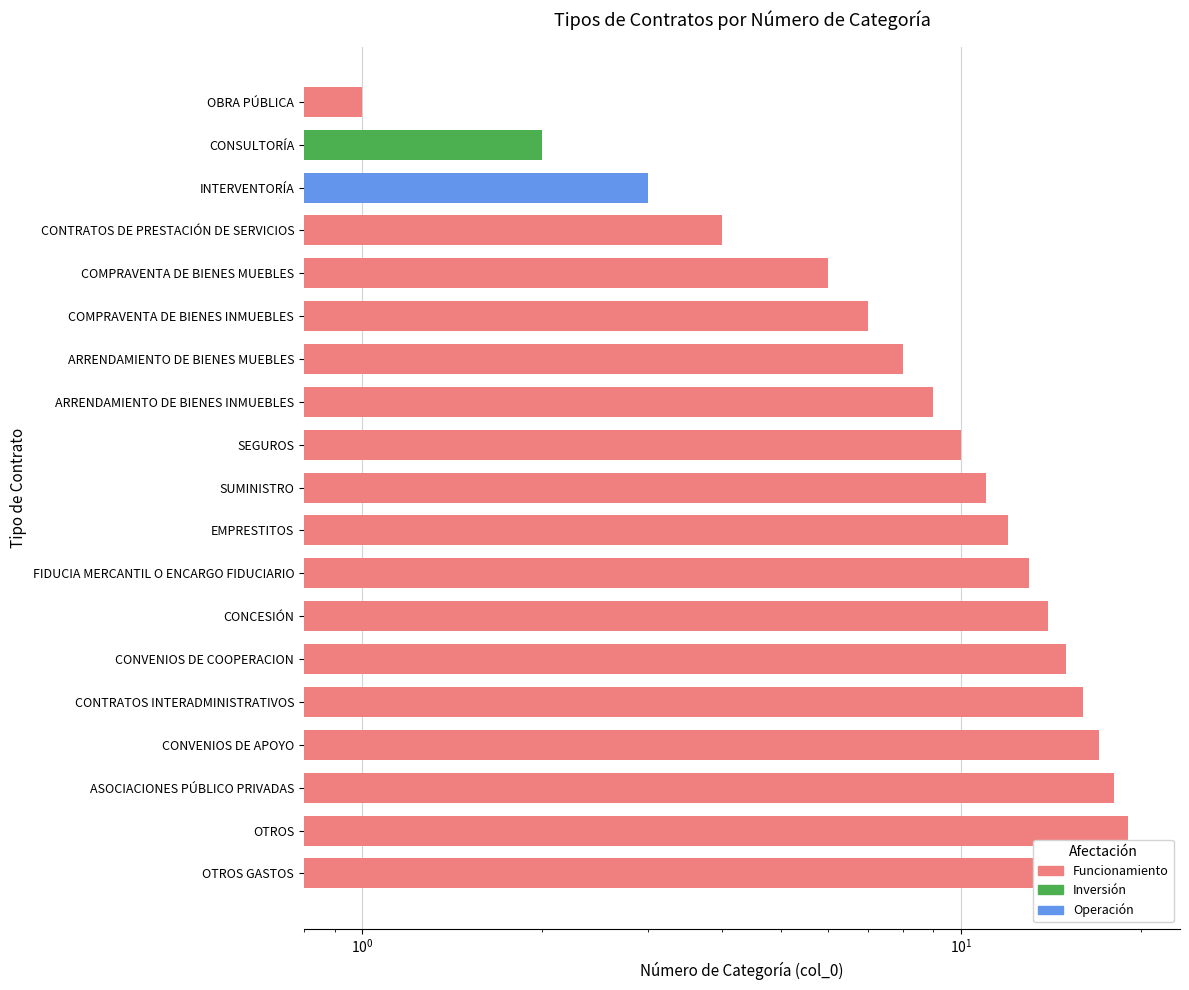

Reading right to left, transcribe all the data shown in this chart.

OTROS GASTOS=20	OTROS=19	ASOCIACIONES PÚBLICO PRIVADAS=18	CONVENIOS DE APOYO=17	CONTRATOS INTERADMINISTRATIVOS=16	CONVENIOS DE COOPERACION=15	CONCESIÓN=14	FIDUCIA MERCANTIL O ENCARGO FIDUCIARIO=13	EMPRESTITOS=12	SUMINISTRO=11	SEGUROS=10	ARRENDAMIENTO DE BIENES INMUEBLES=9	ARRENDAMIENTO DE BIENES MUEBLES=8	COMPRAVENTA DE BIENES INMUEBLES=7	COMPRAVENTA DE BIENES MUEBLES=6	CONTRATOS DE PRESTACIÓN DE SERVICIOS=4	INTERVENTORÍA=3	CONSULTORÍA=2	OBRA PÚBLICA=1